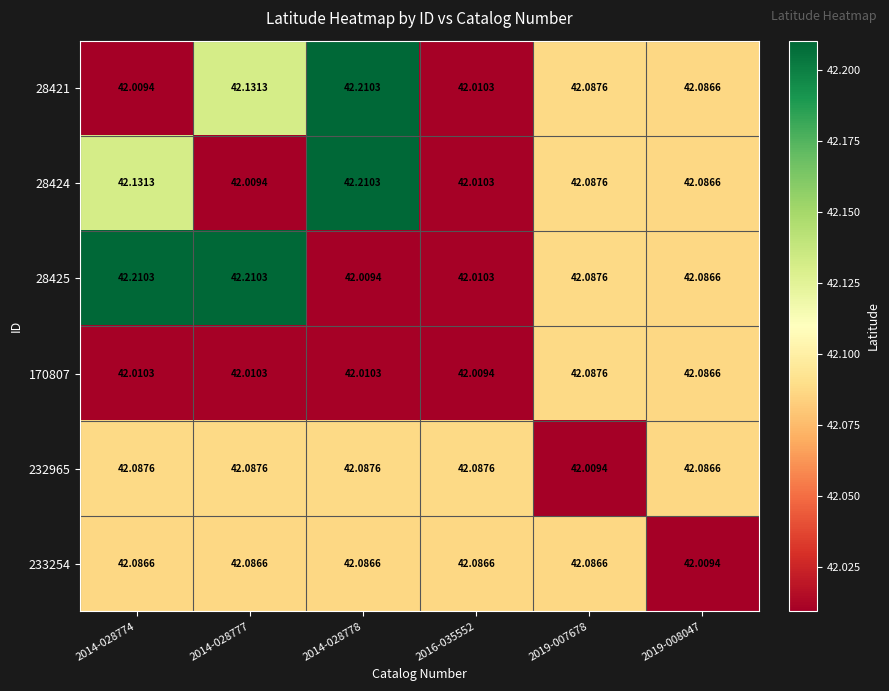

Is the value of 170807 at 2014-028774 greater than the value of 232965 at 2019-008047?

No